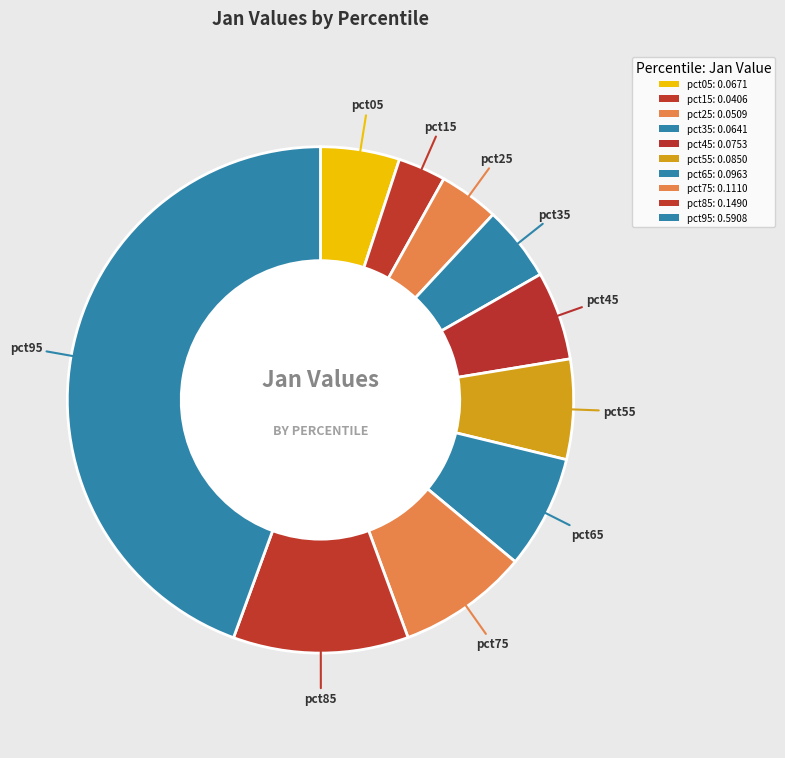

What is the smallest slice in the pie chart?

pct15